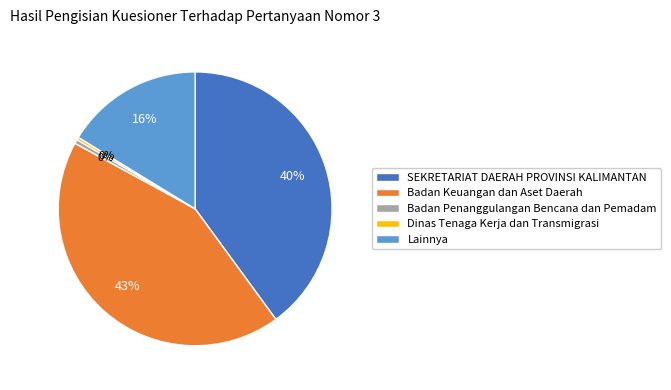

Which category has the biggest portion of the pie?

Badan Keuangan dan Aset Daerah